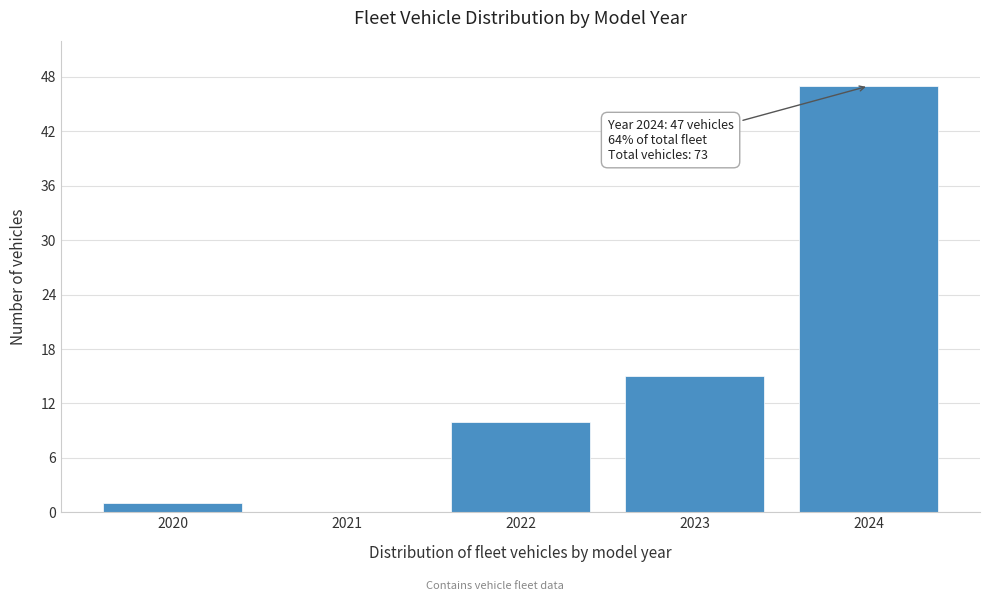

Reading left to right, list all the values displayed in this chart.

2020=1	2021=0	2022=10	2023=15	2024=47